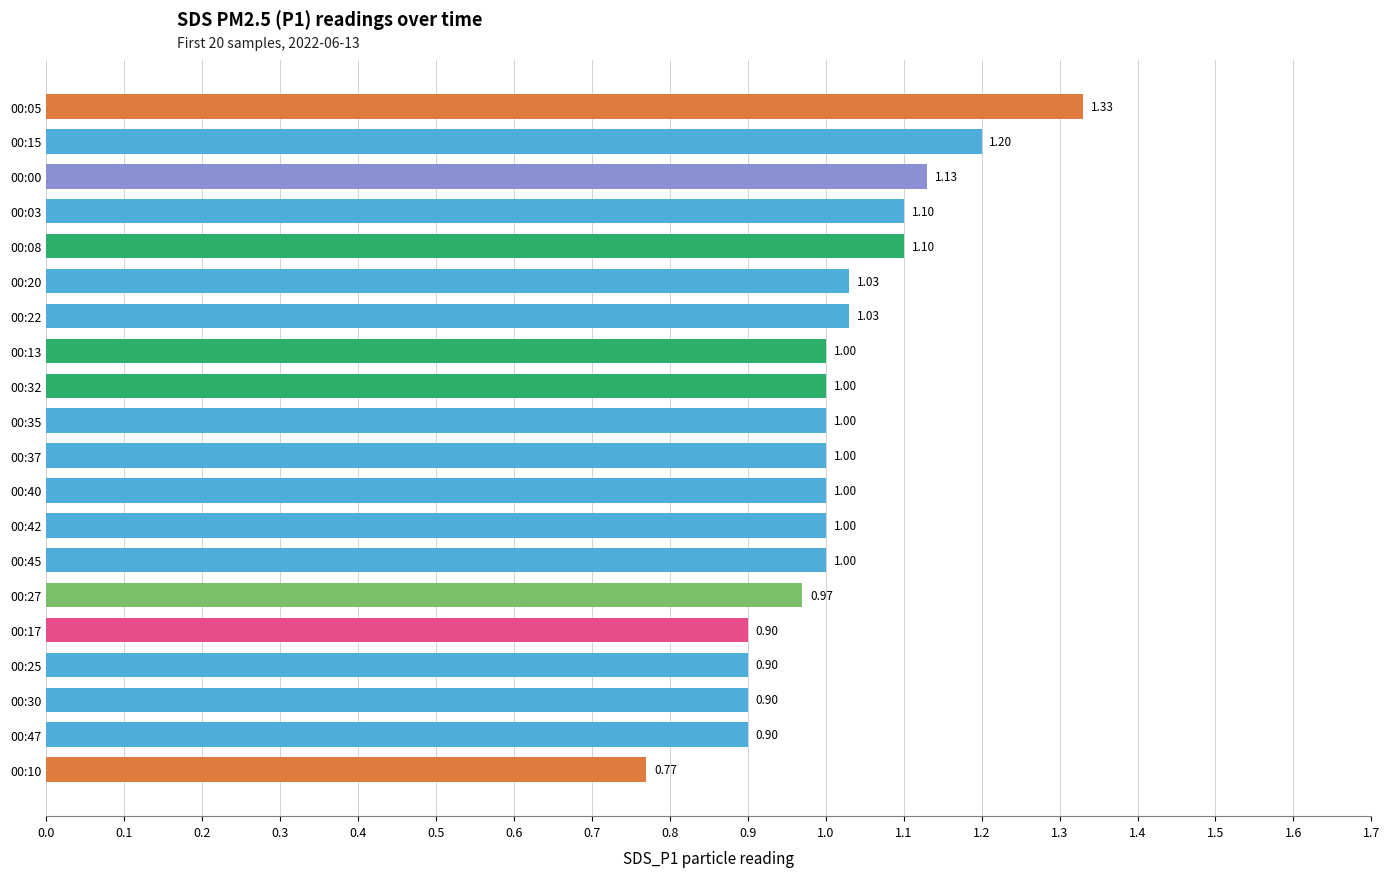

Which category has the lowest value across all series?

00:10